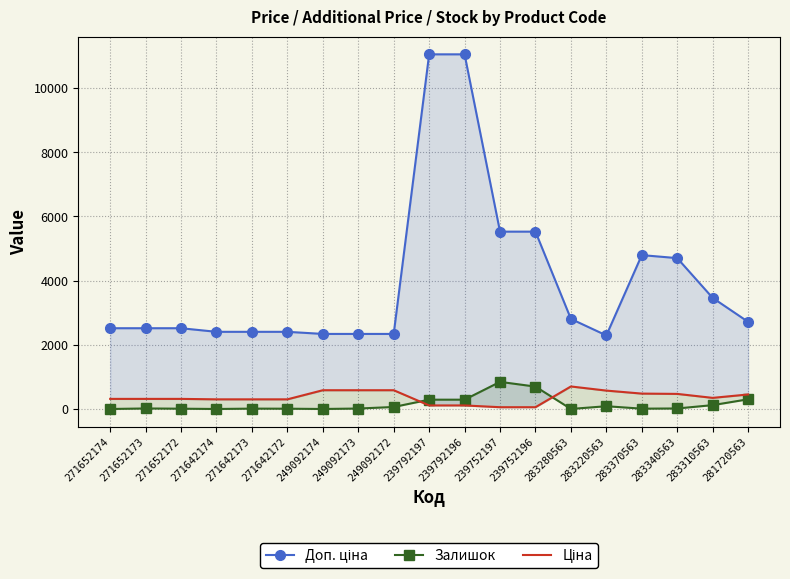

Which series has the largest range (max minus min)?

Доп. ціна